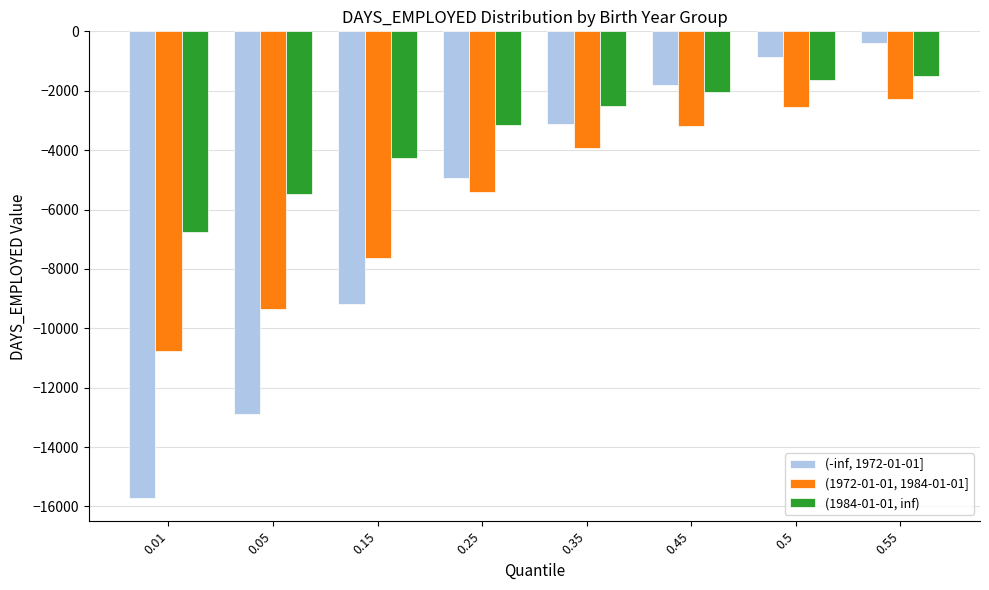

What is the approximate value of (1984-01-01, inf) at 0.5, to the nearest 50?

-1650